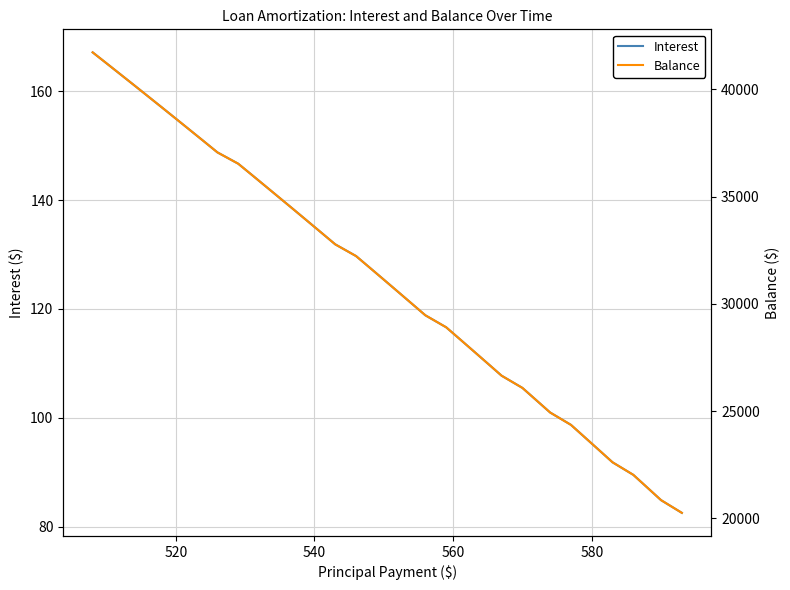

True or false: Interest and Balance intersect in this chart.

False